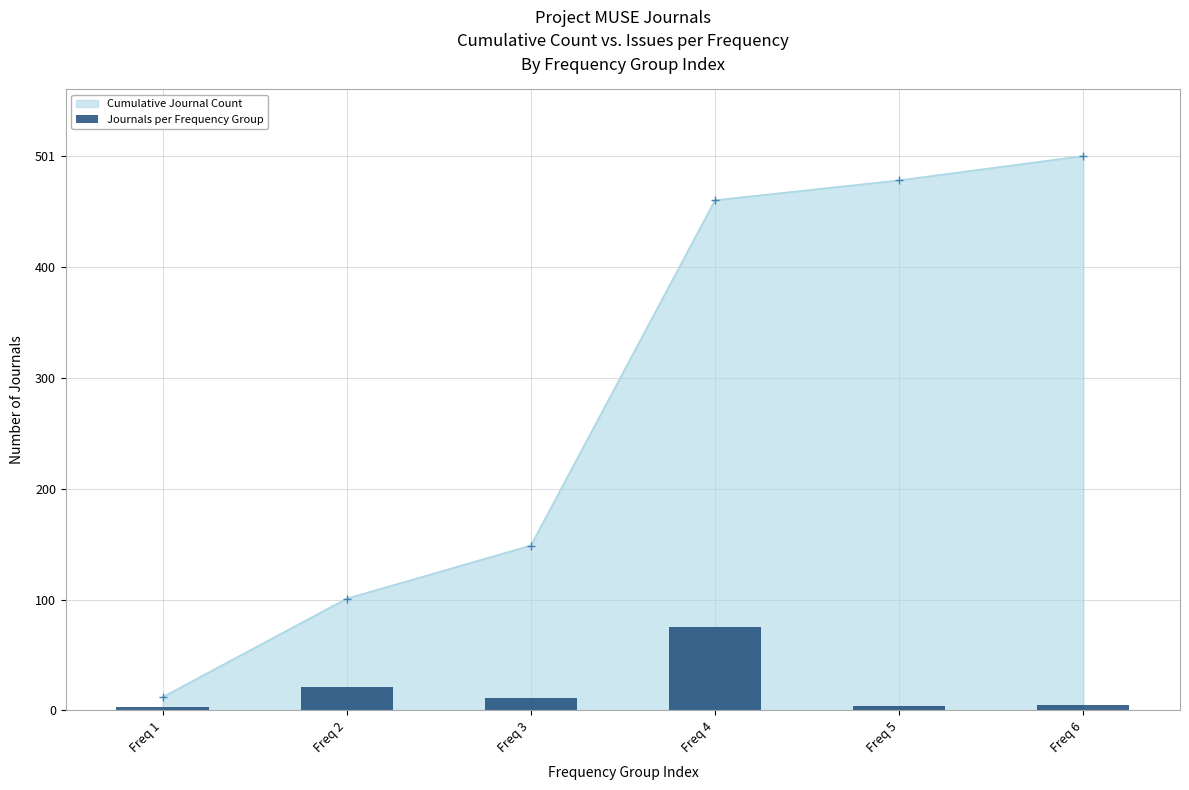

How many values are below 11?

3